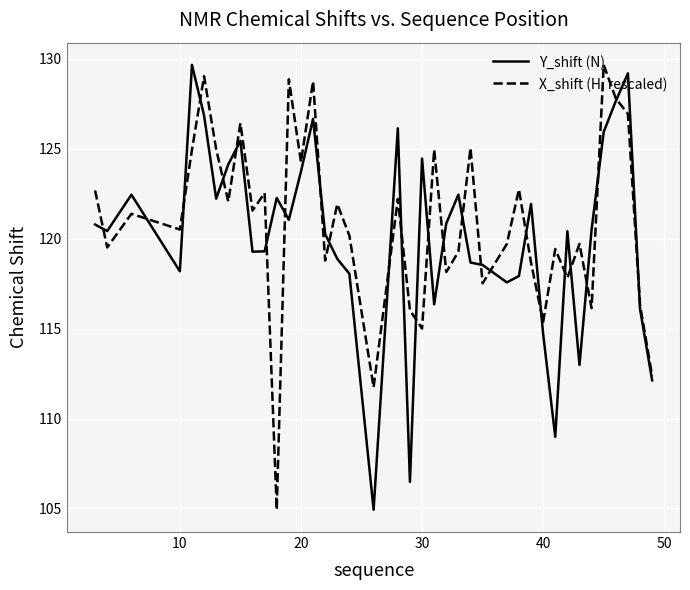

In X_shift (H, rescaled), how many points are higher than both neighbors (excluding endpoints)?

14